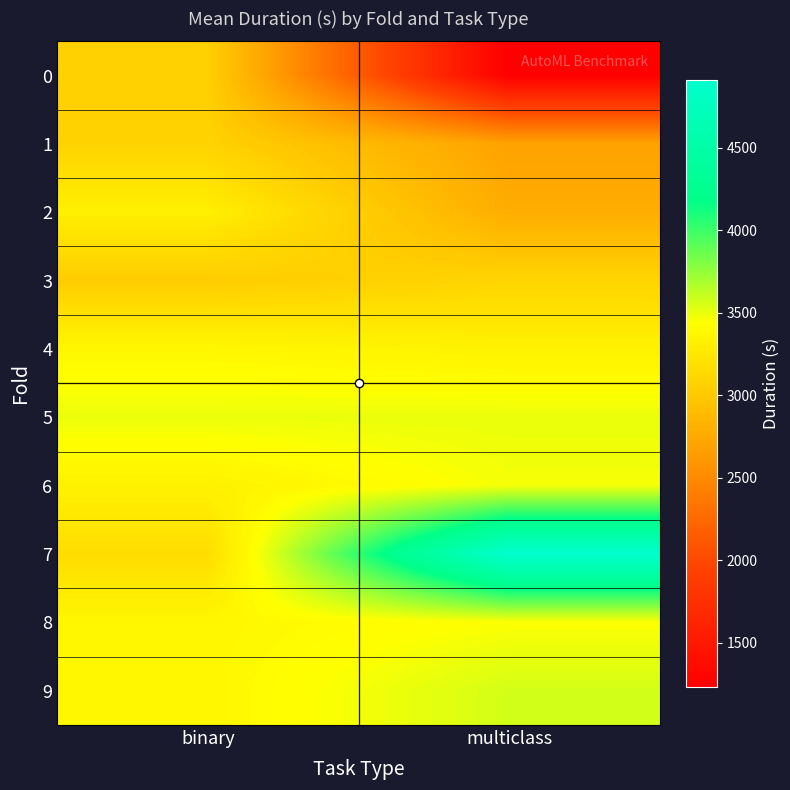

What is the total value across all series at binary?

32620.9